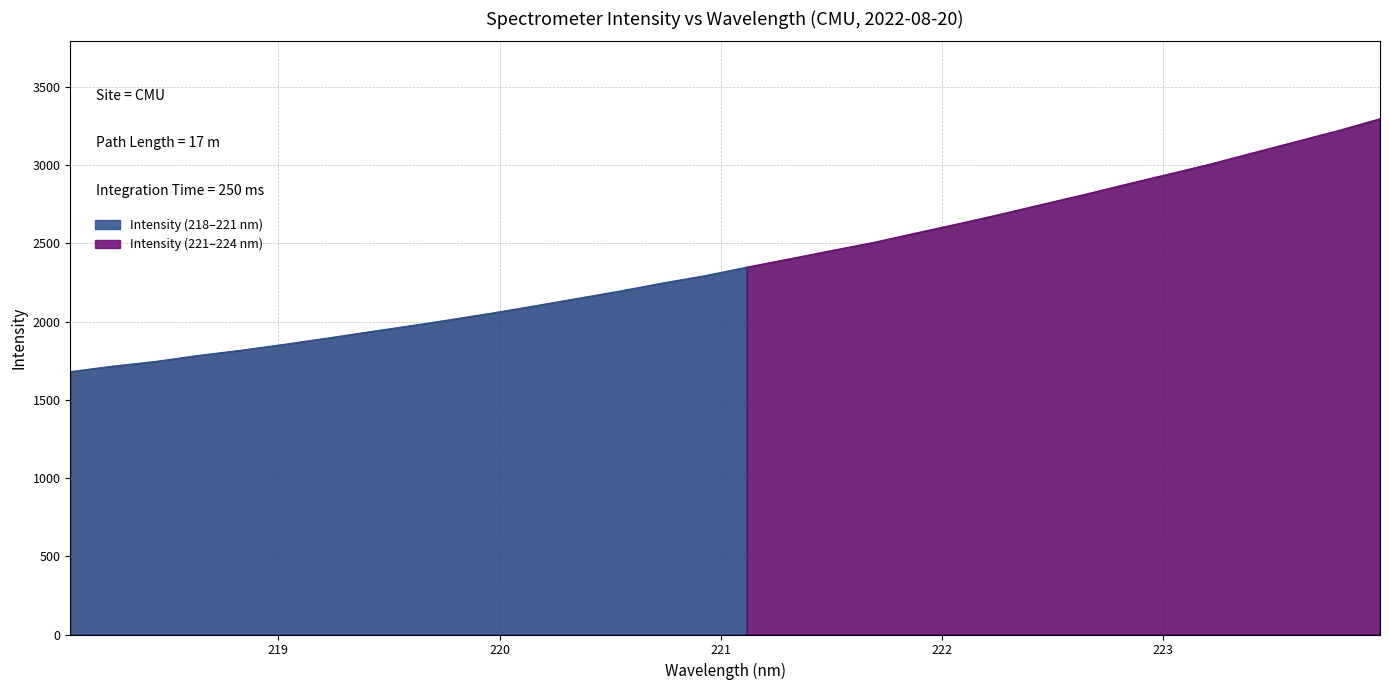

At which category does the chart reach its minimum across all series?

218.0596